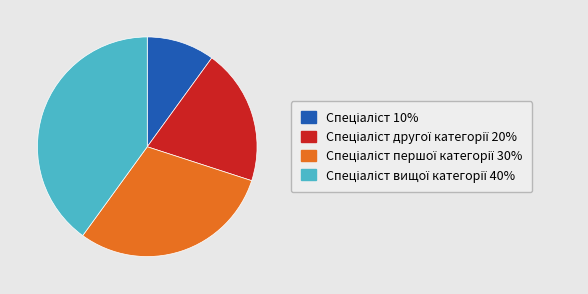

Does any single category account for the majority?

No